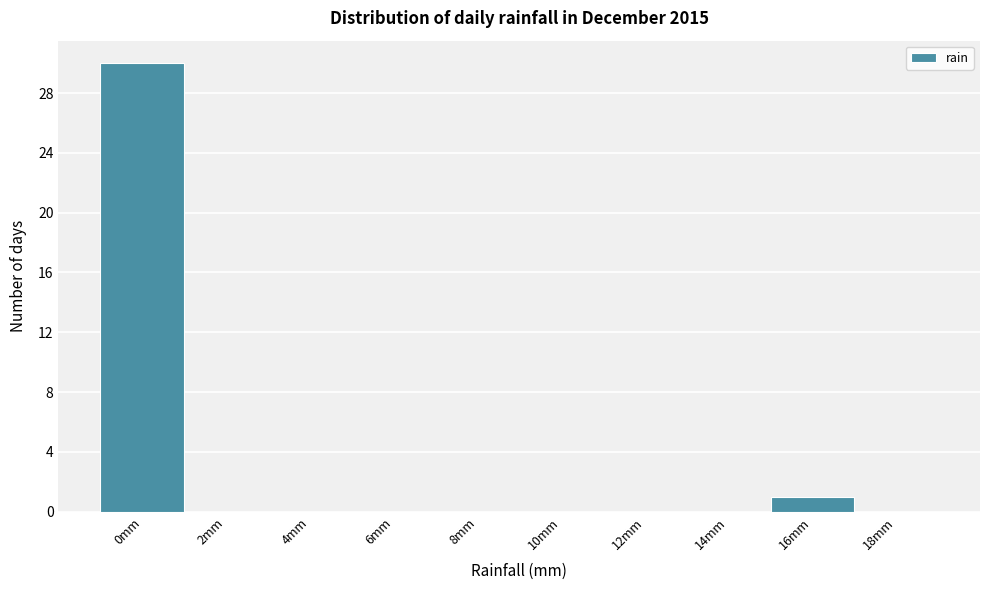

Reading left to right, list every bar in this chart as the range it spans on the x-axis followed by its height. The values are not printed on the chart, so give them approximately, as read against the axis.

-1 to 1: 30
1 to 3: 0
3 to 5: 0
5 to 7: 0
7 to 9: 0
9 to 11: 0
11 to 13: 0
13 to 15: 0
15 to 17: 1
17 to 19: 0